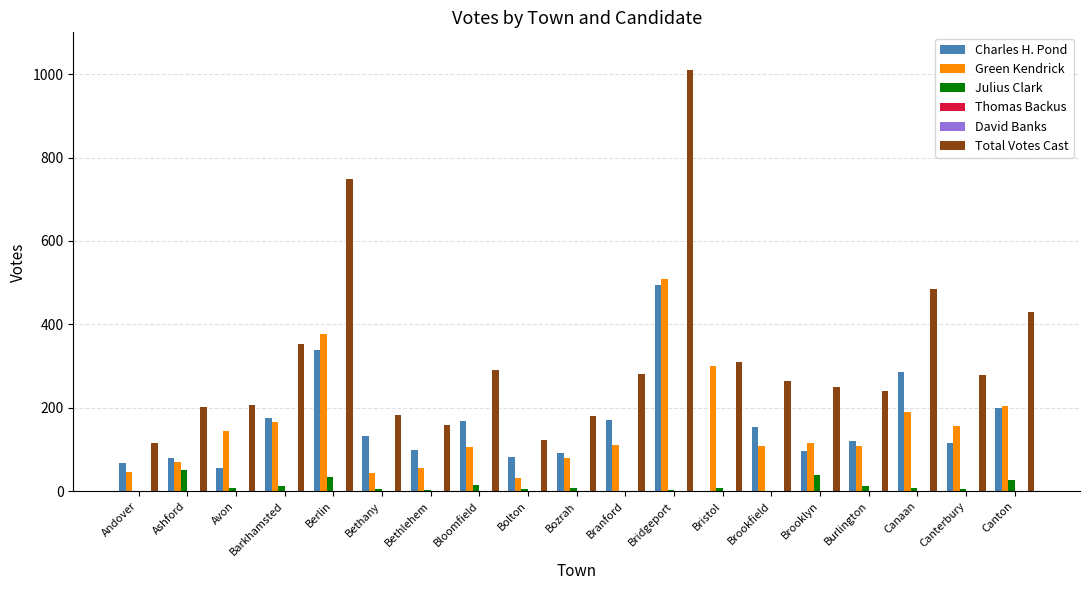

Reading left to right, extract all data points from this chart.

Charles H. Pond: 68	81	56	175	338	132	100	169	83	91	171	495	0	155	96	120	286	117	199
Green Kendrick: 46	71	144	165	376	45	57	106	33	81	111	510	301	109	115	108	189	157	204
Julius Clark: 1	50	8	13	35	5	3	16	6	9	0	4	7	0	38	12	9	5	27
Thomas Backus: 0	0	0	0	0	0	0	0	0	0	0	0	0	0	0	0	0	0	0
David Banks: 0	0	0	0	0	0	0	0	0	0	0	0	0	0	0	0	0	0	0
Total Votes Cast: 115	202	208	353	749	182	160	291	122	181	282	1009	309	264	249	240	484	279	430